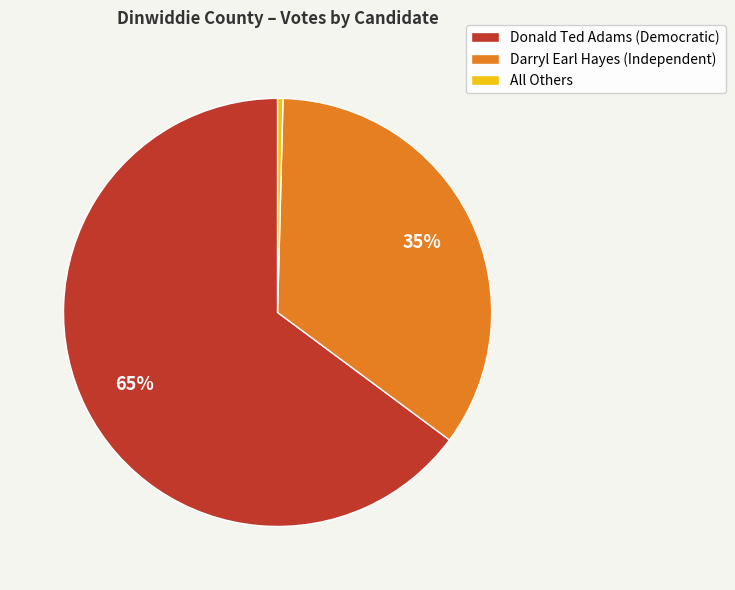

Is there any slice that represents more than half of the pie?

Yes